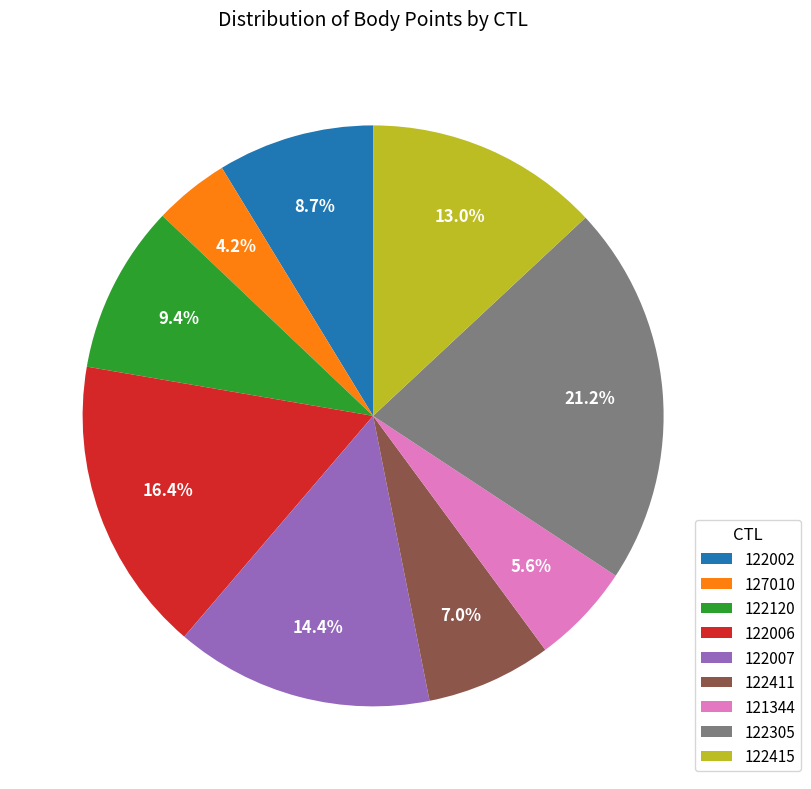

Does any single category account for the majority?

No